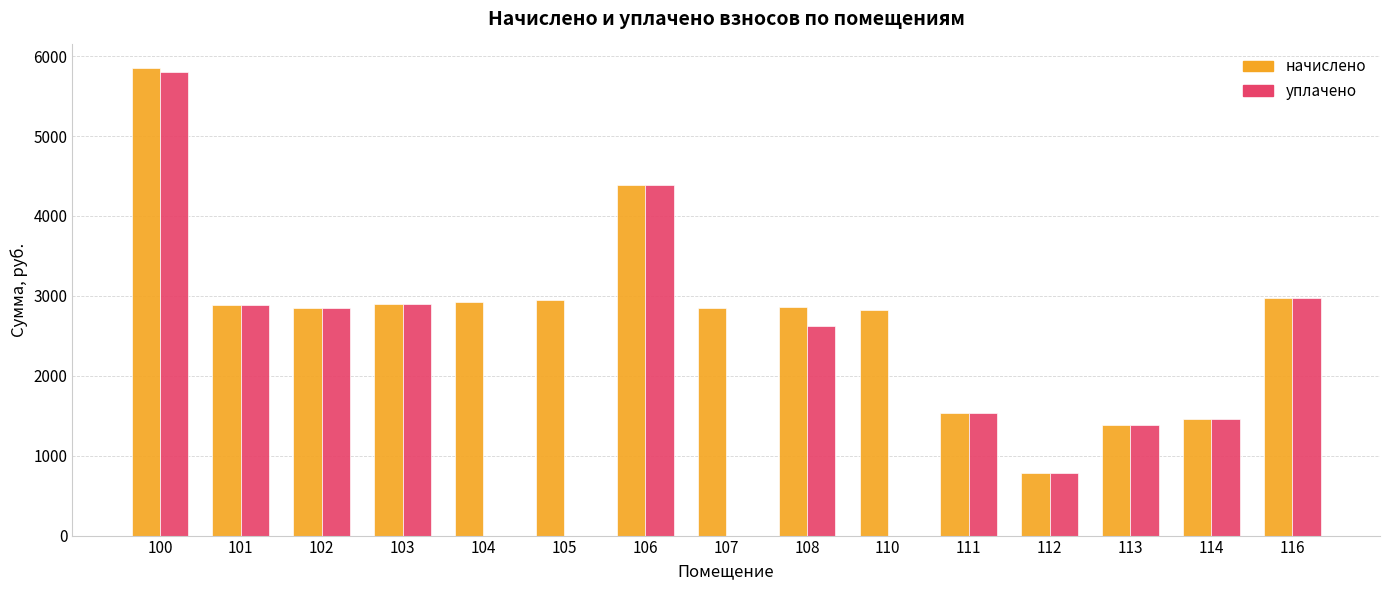

Is the value of начислено at 114 greater than the value of уплачено at 113?

Yes